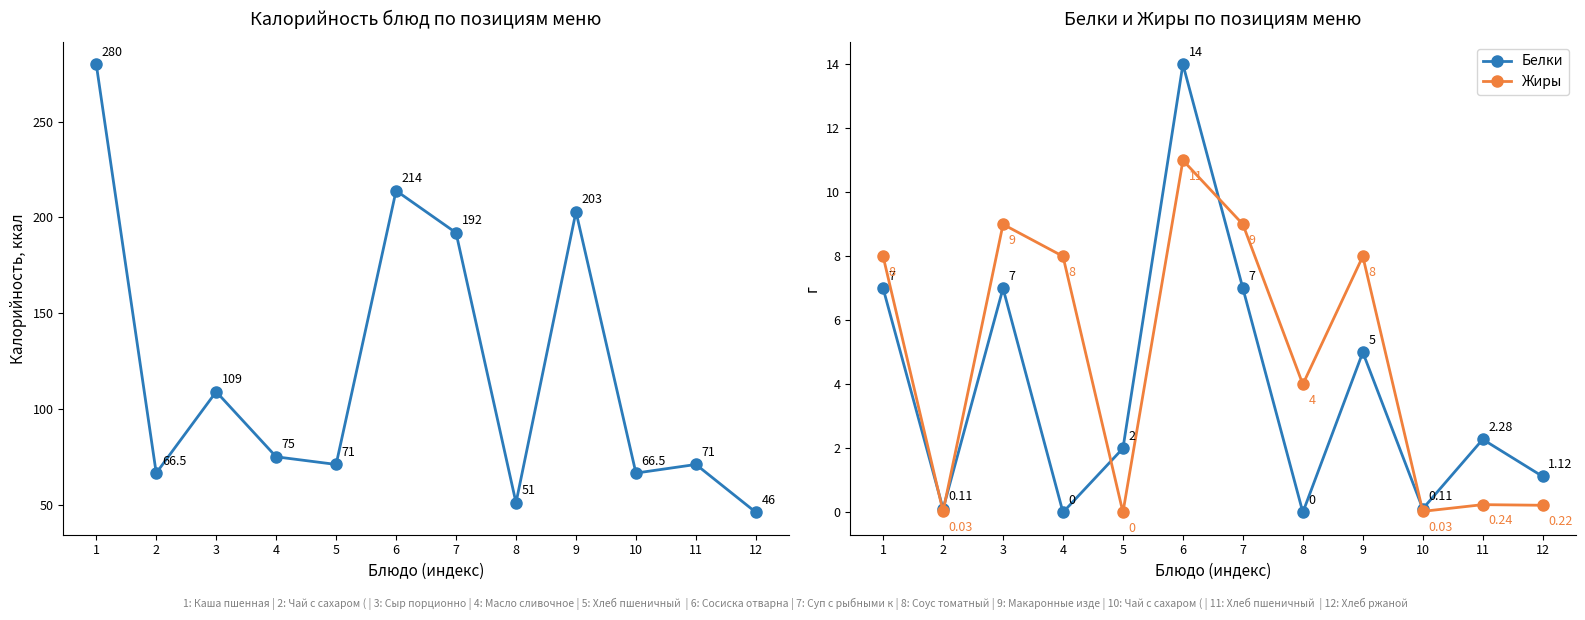

At how many categories does at least one series exceed 123?

4